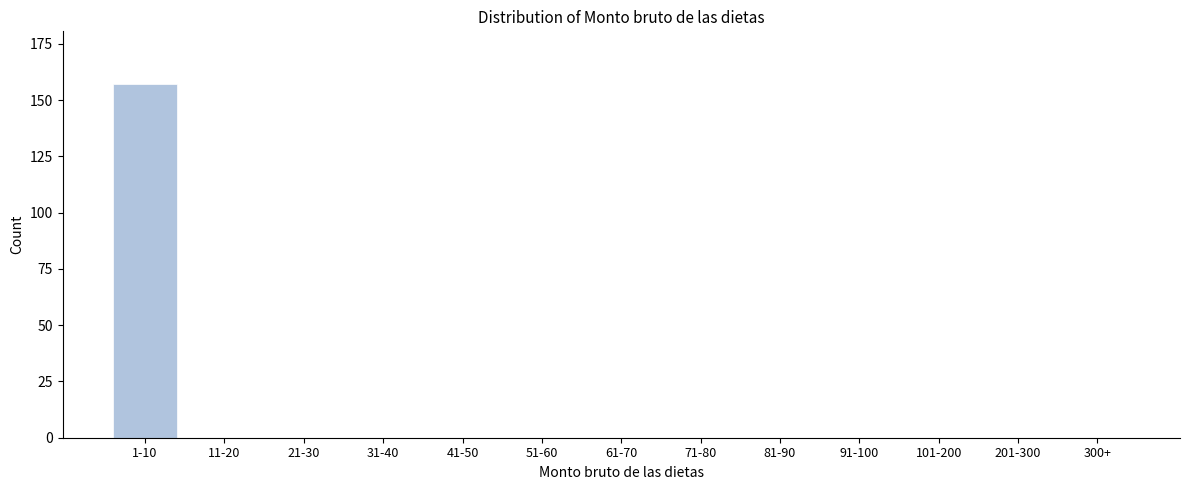

Reading right to left, transcribe all the data shown in this chart.

300+=0	201-300=0	101-200=0	91-100=0	81-90=0	71-80=0	61-70=0	51-60=0	41-50=0	31-40=0	21-30=0	11-20=0	1-10=157